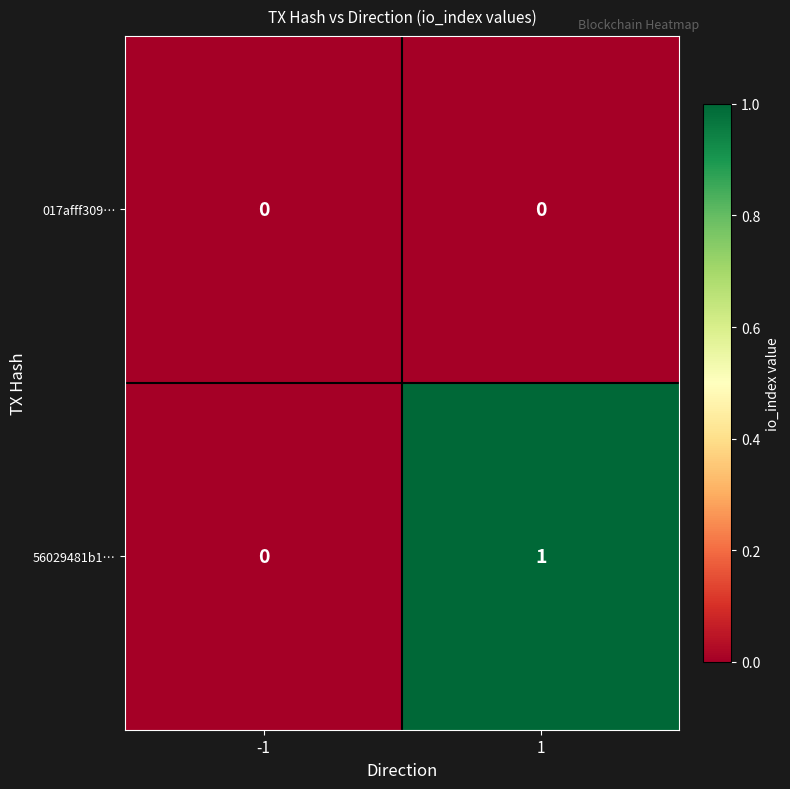

Between -1 and 1, which series saw the biggest shift?

56029481b1…